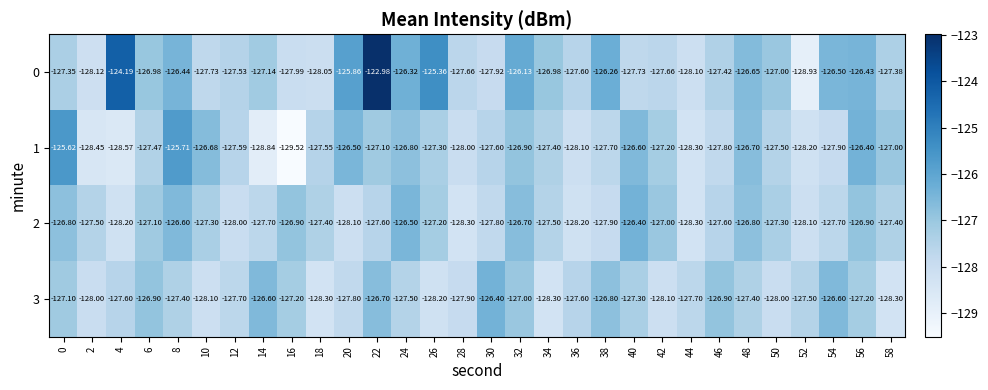

Is the value of 1 at 20 greater than the value of 3 at 30?

No